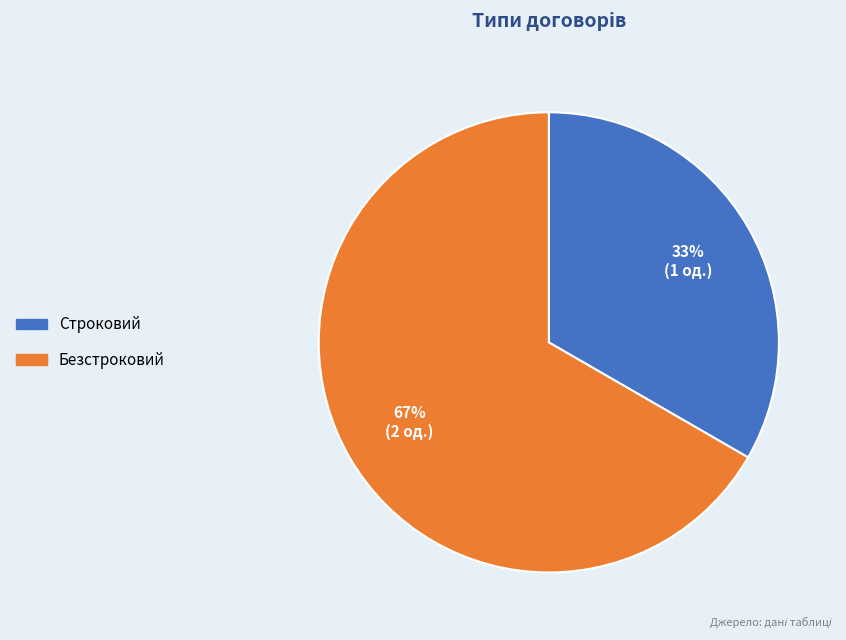

What is the smallest slice in the pie chart?

Строковий